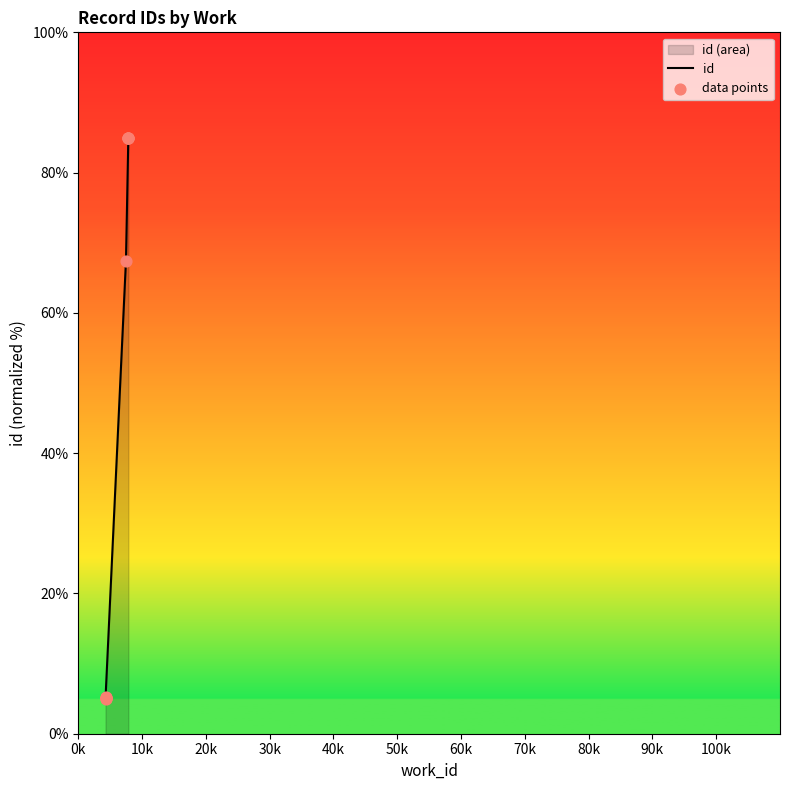

What is the change in value from 4269 to 7846?

+79.9